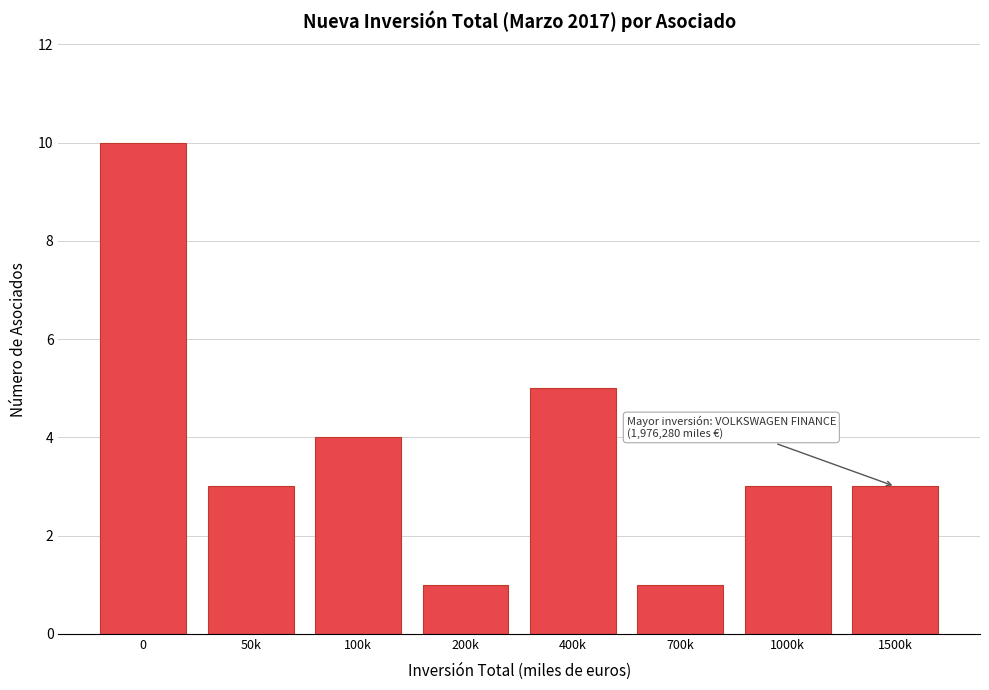

Reading left to right, transcribe all the data shown in this chart.

10	3	4	1	5	1	3	3